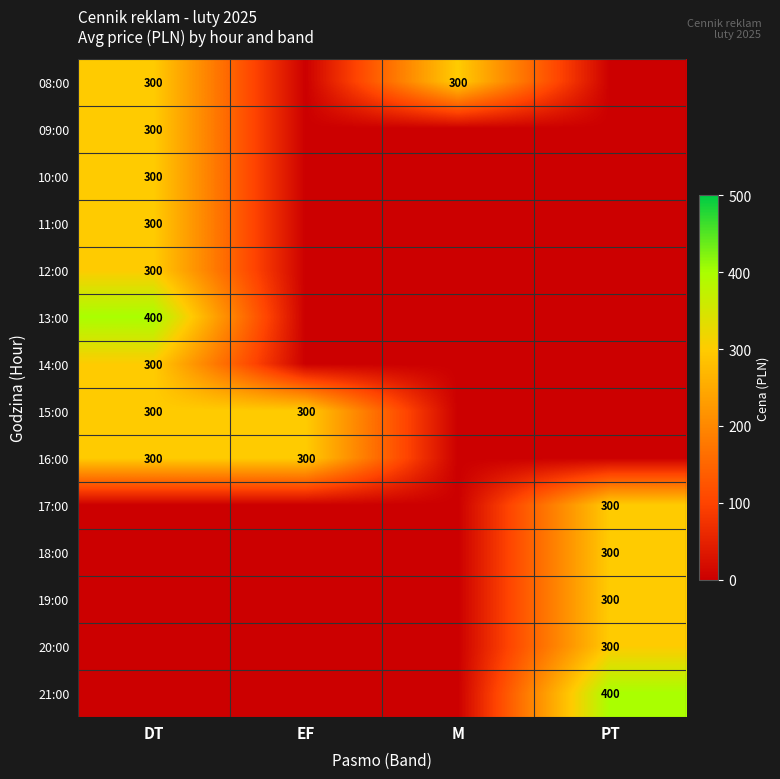

True or false: 08:00 has a value of 418 at DT.

False